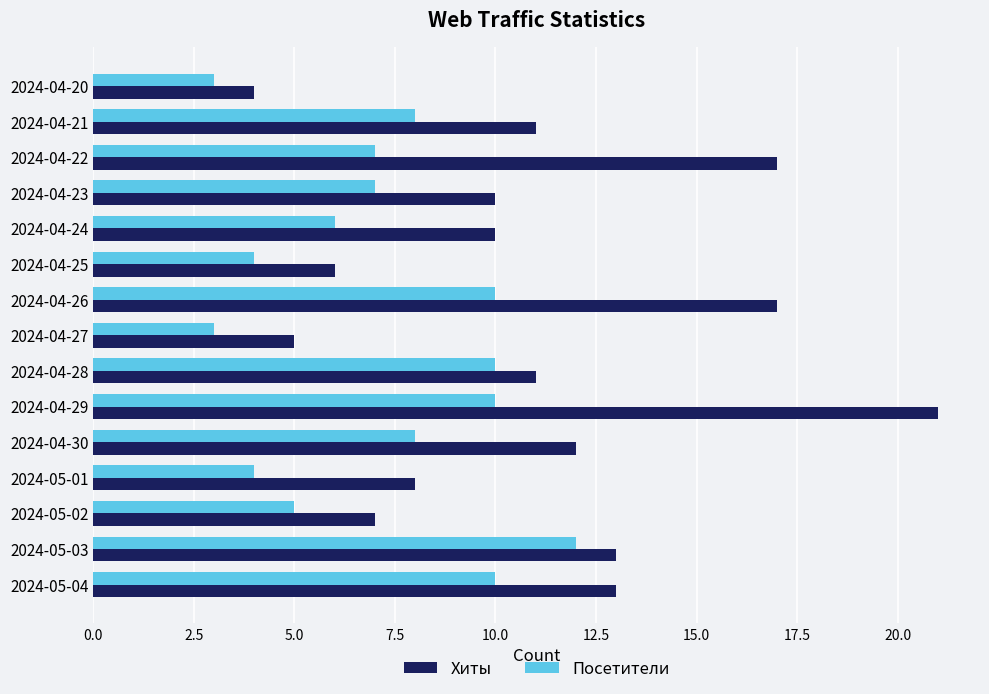

Which series has the largest total across all categories?

Хиты